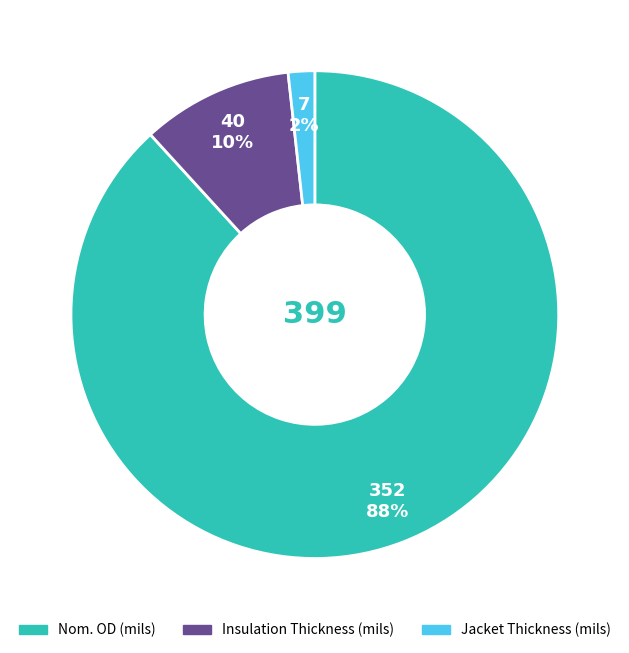

Rank the categories by value from lowest to highest.

Jacket Thickness (mils), Insulation Thickness (mils), Nom. OD (mils)